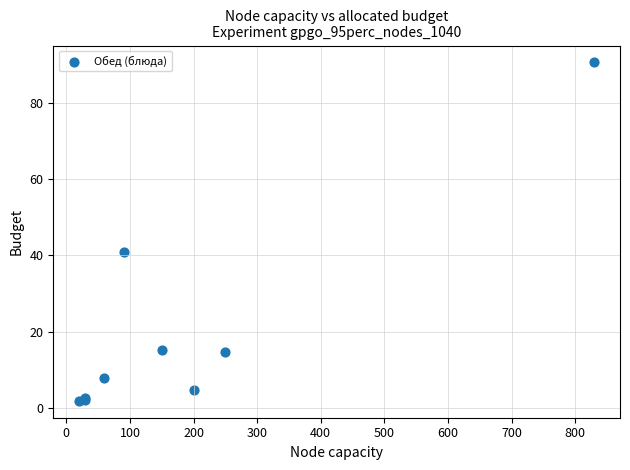

What Y value in the scatter plot is closest to 46?

40.9